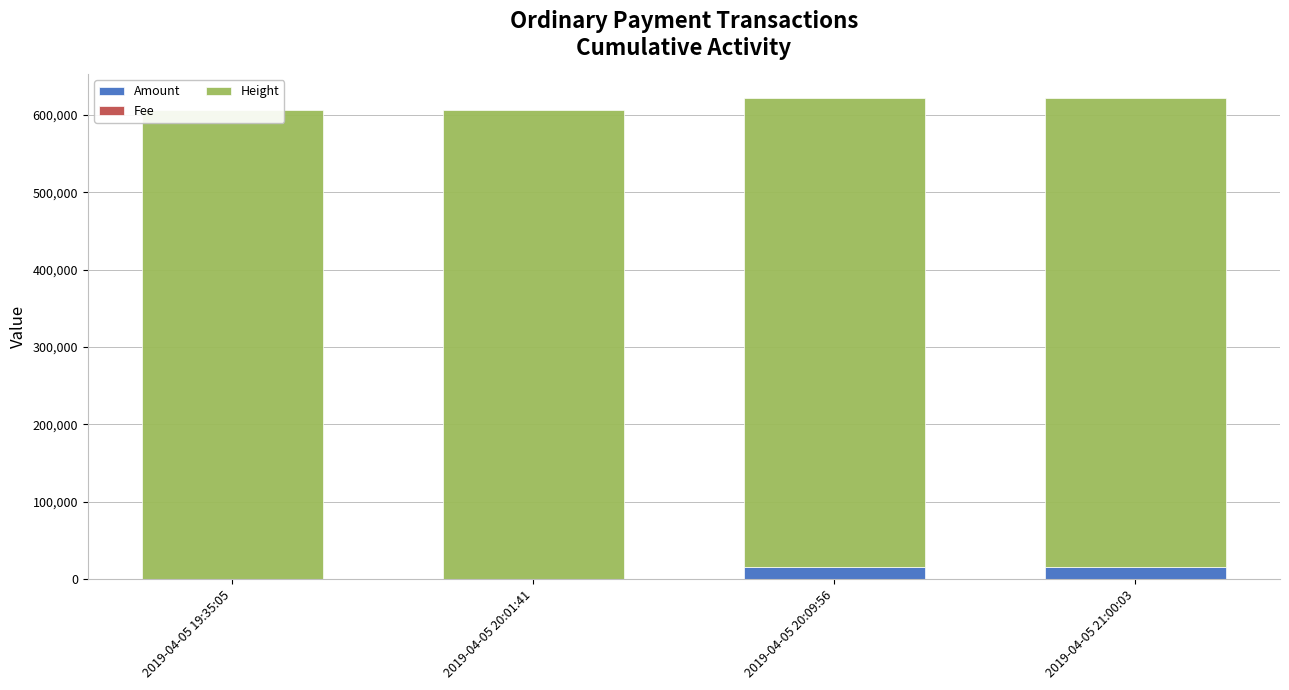

Reading left to right, extract all data points from this chart.

Amount: 25.0	24.0	14999.3	14998.3
Fee: 0.1	1.0	0.4	1.0
Height: 606802.0	606813.0	606816.0	606825.0